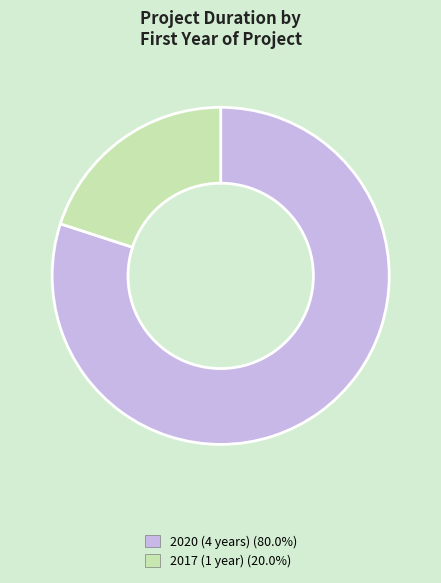

What is the smallest slice in the pie chart?

2017 (1 year)